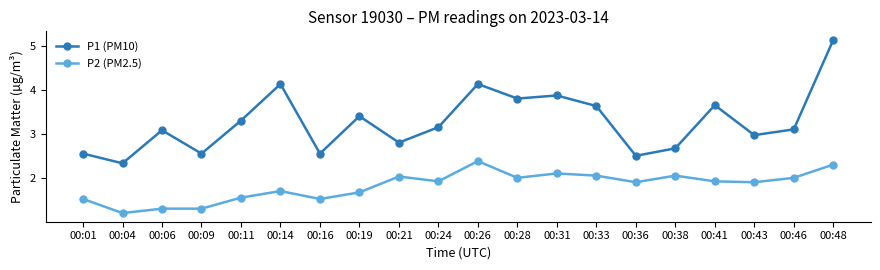

What is the highest value of the P1 (PM10) series?

5.1